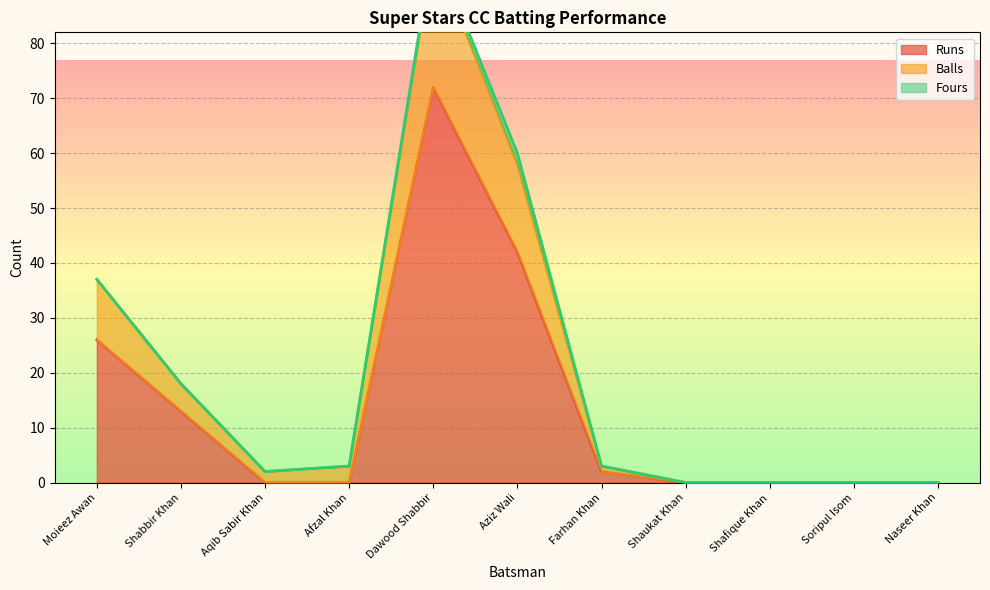

Reading right to left, extract all data points from this chart.

Runs: Naseer Khan=0	Soripul Isom=0	Shafique Khan=0	Shaukat Khan=0	Farhan Khan=2	Aziz Wali=42	Dawood Shabbir=72	Afzal Khan=0	Aqib Sabir Khan=0	Shabbir Khan=13	Moieez Awan=26
Balls: Naseer Khan=0	Soripul Isom=0	Shafique Khan=0	Shaukat Khan=0	Farhan Khan=3	Aziz Wali=60	Dawood Shabbir=98	Afzal Khan=3	Aqib Sabir Khan=2	Shabbir Khan=18	Moieez Awan=37